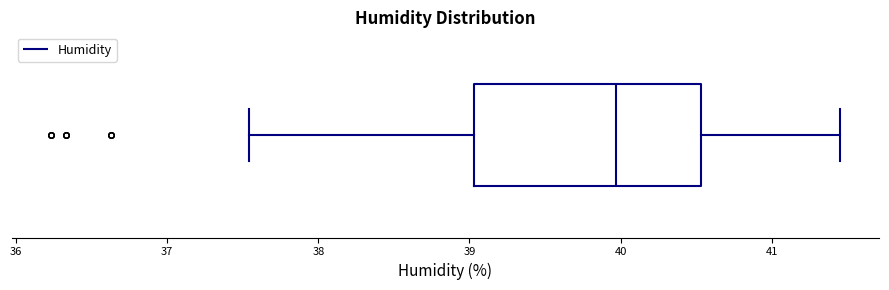

Transcribe this box plot: give where the median line is, the range the box spans, and where the two whiskers end, as read against the x-axis. The values are not printed on the chart, so give them approximately, as read against the axis.

median 40.0, box 39.0 to 40.5, whiskers 37.5 to 41.5